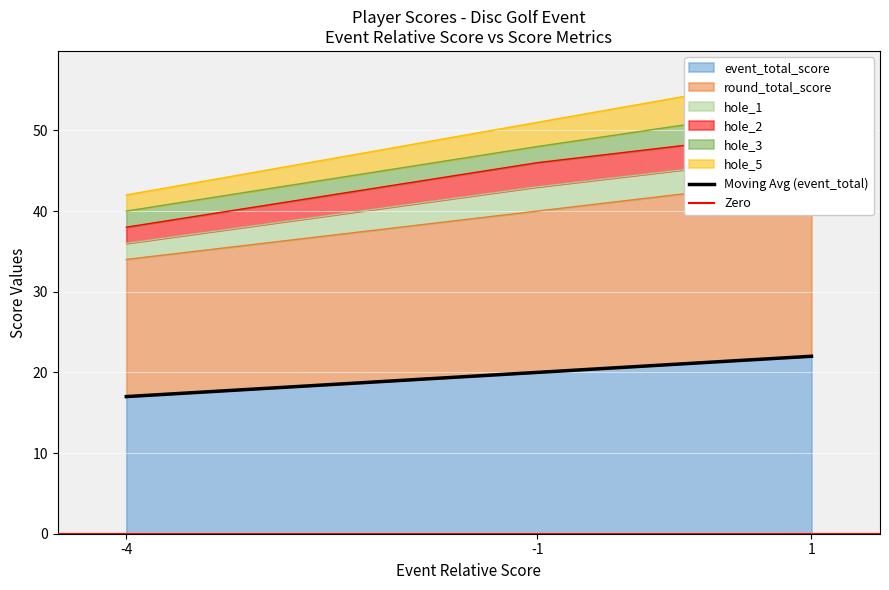

What is the minimum value for event_total_score?

17